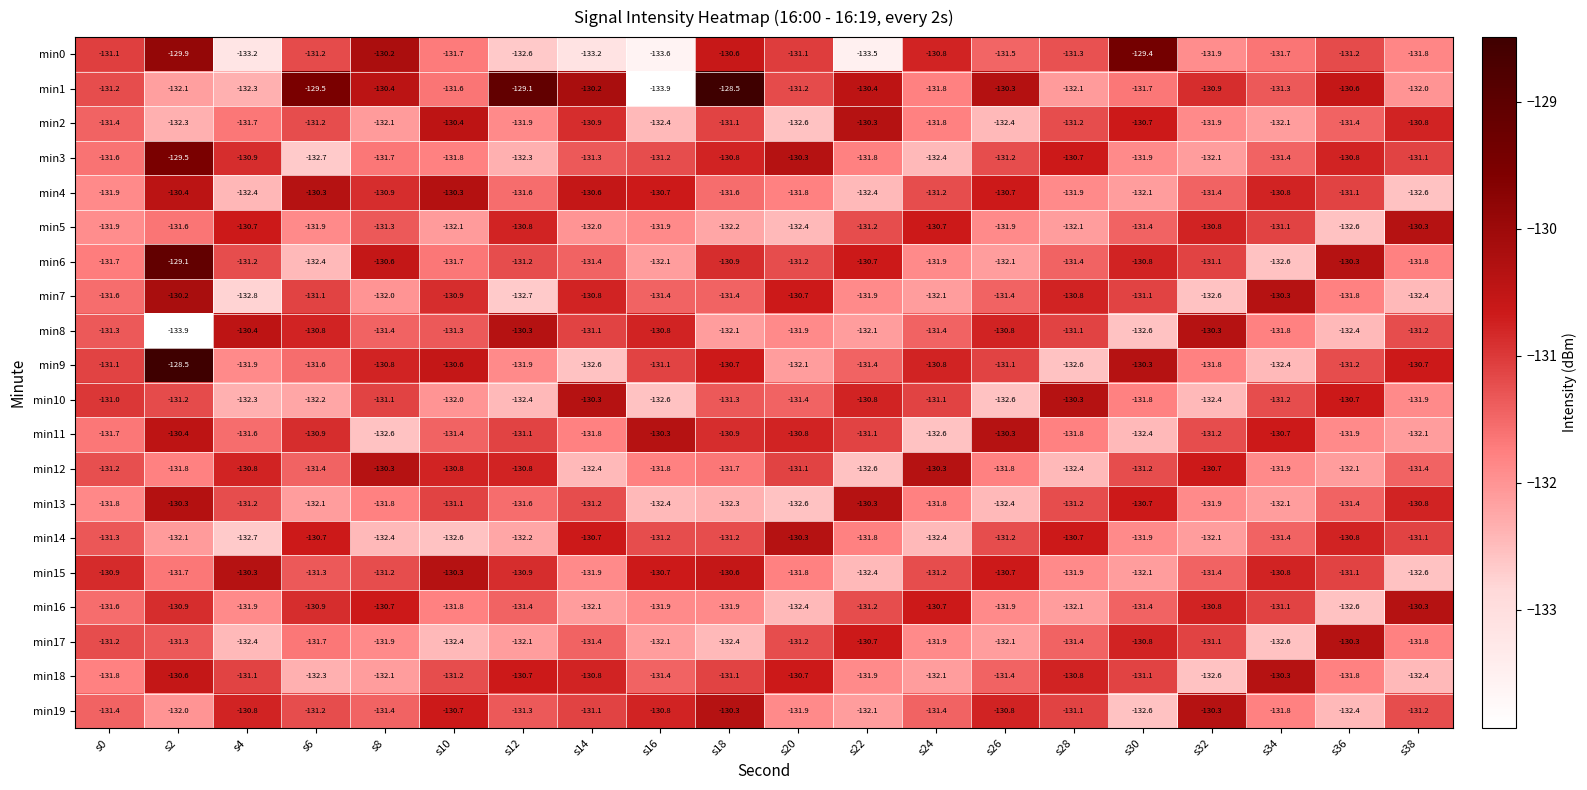

Which series has the largest total across all categories?

min1